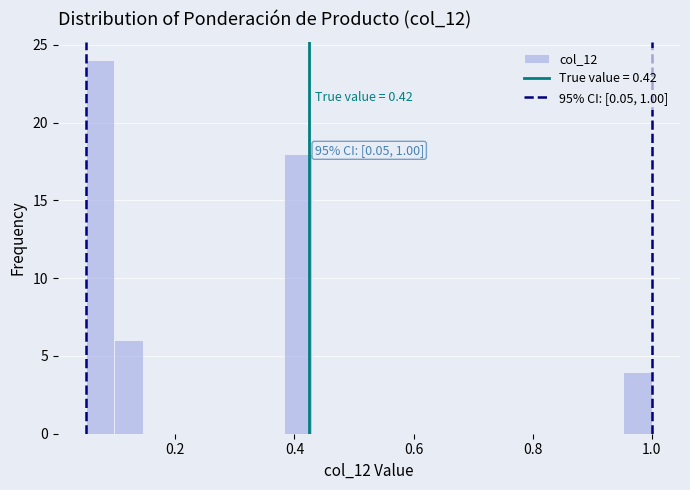

Read against the x-axis, roughly where is the centre of the tallest bar?

0.08